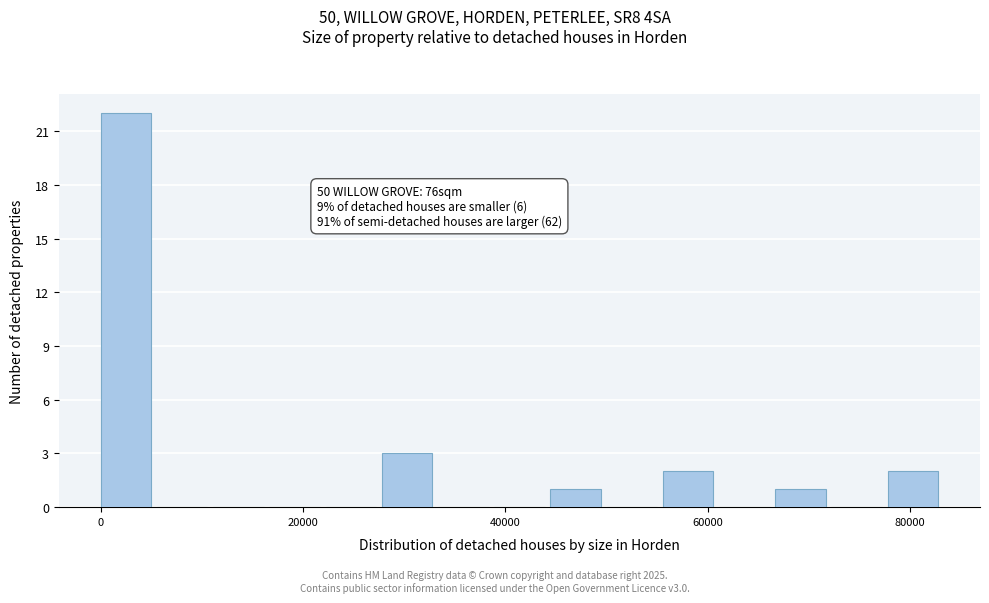

Around what value on the x-axis is the tallest bar? Give the approximate position of its centre, as read against the axis.

2000